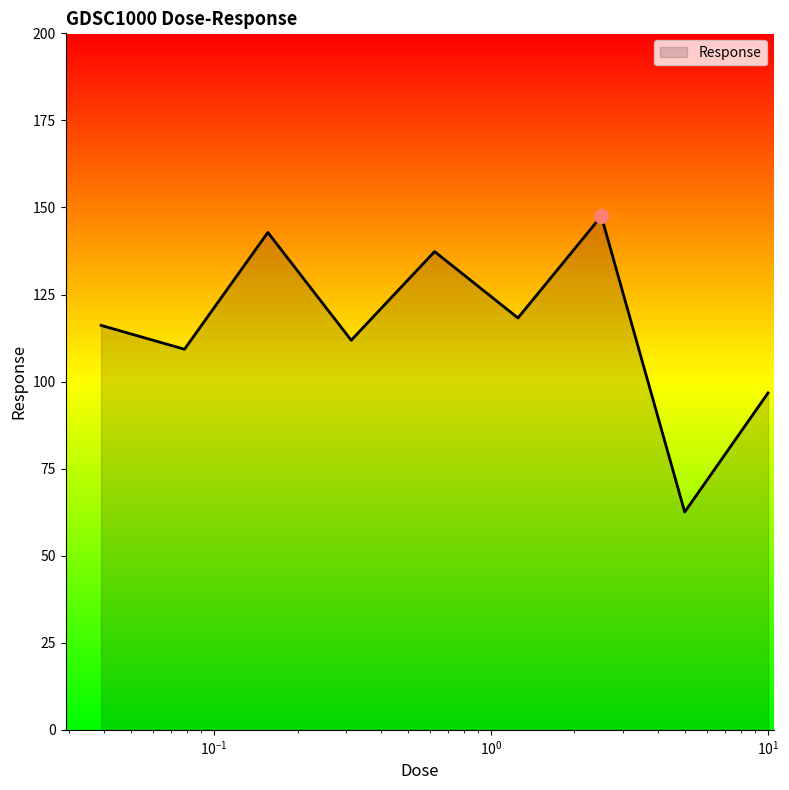

What is the smallest value displayed?

62.5